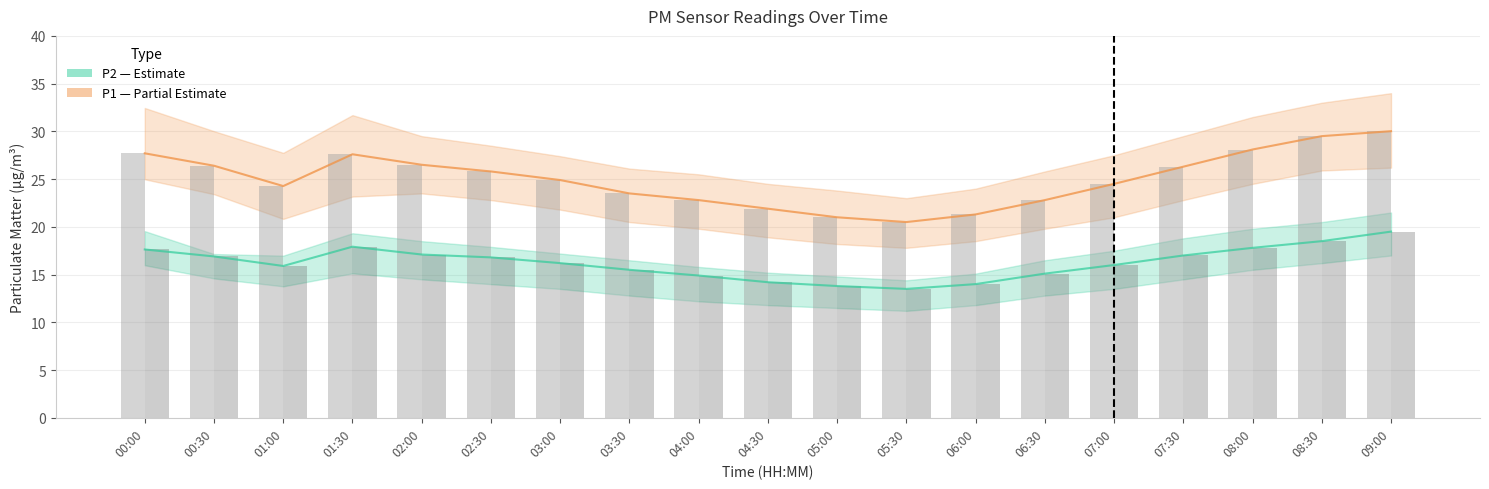

What is the minimum value for P2 (Fine PM — Estimate)?

13.5